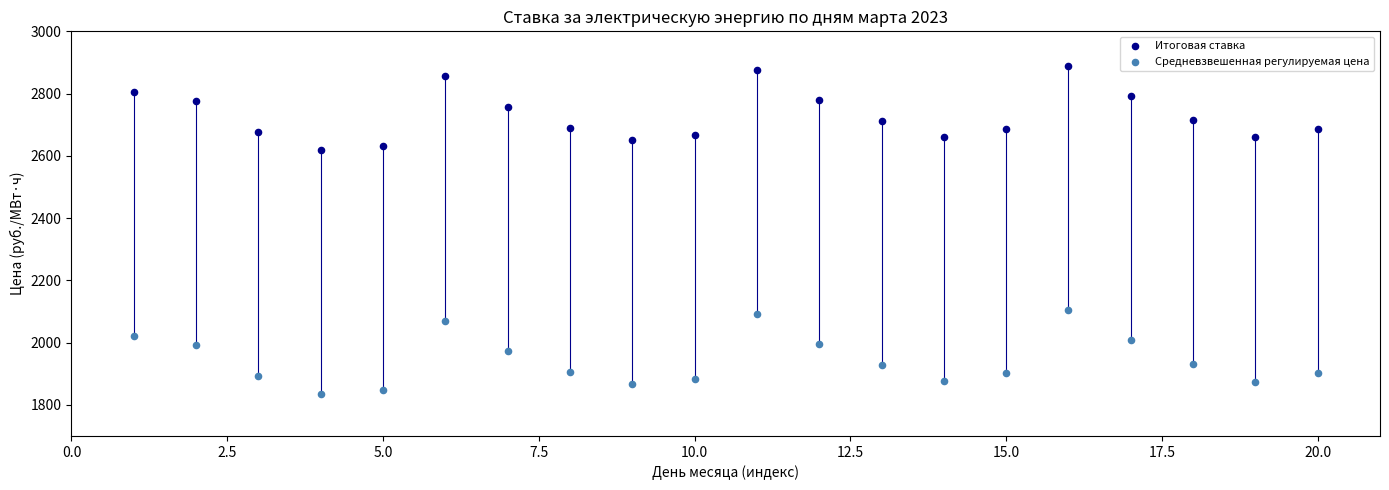

Which series has the widest spread of Y values?

Средневзвешенная регулируемая цена